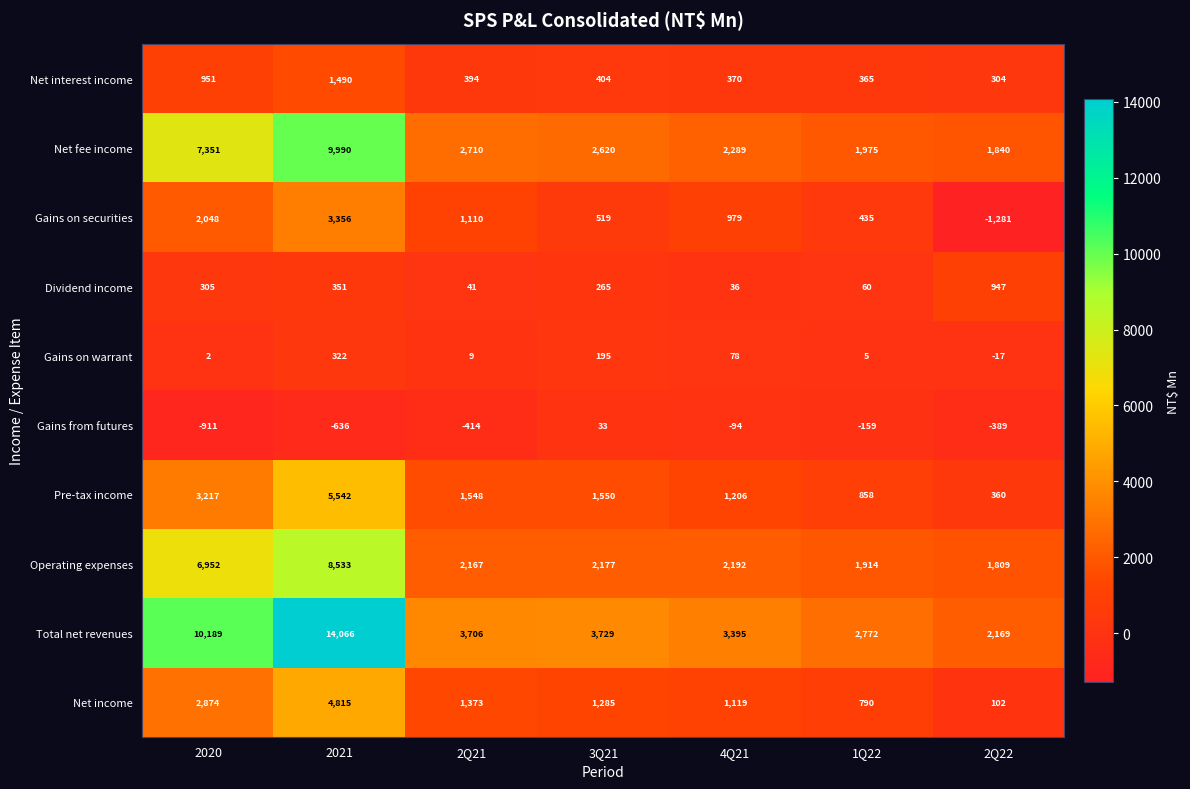

Between 2021 and 3Q21, which series saw the biggest shift?

Total net revenues